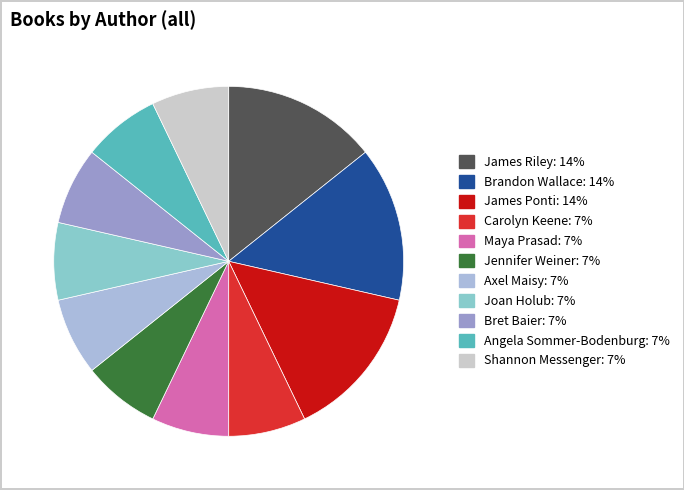

Is there a majority slice in this chart?

No